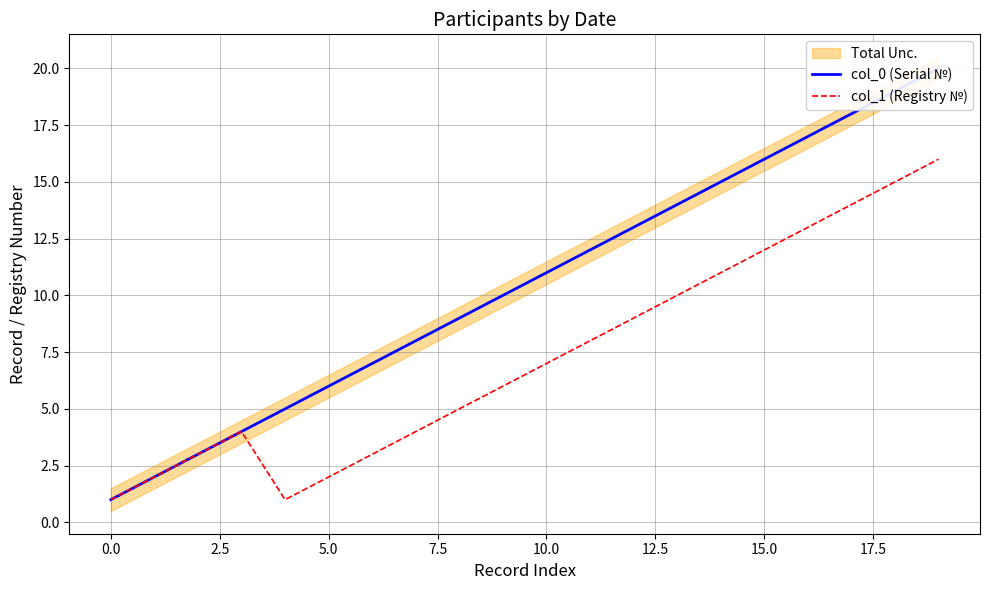

True or false: col_0 (Serial №) and col_1 (Registry №) intersect in this chart.

False